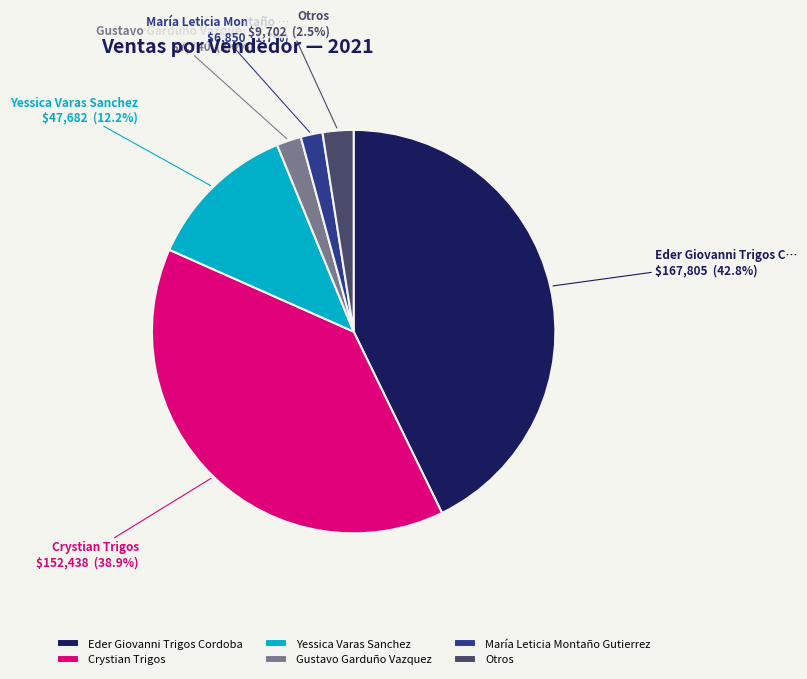

What is the ratio of the value at Yessica Varas Sanchez to the value at Otros?

4.9